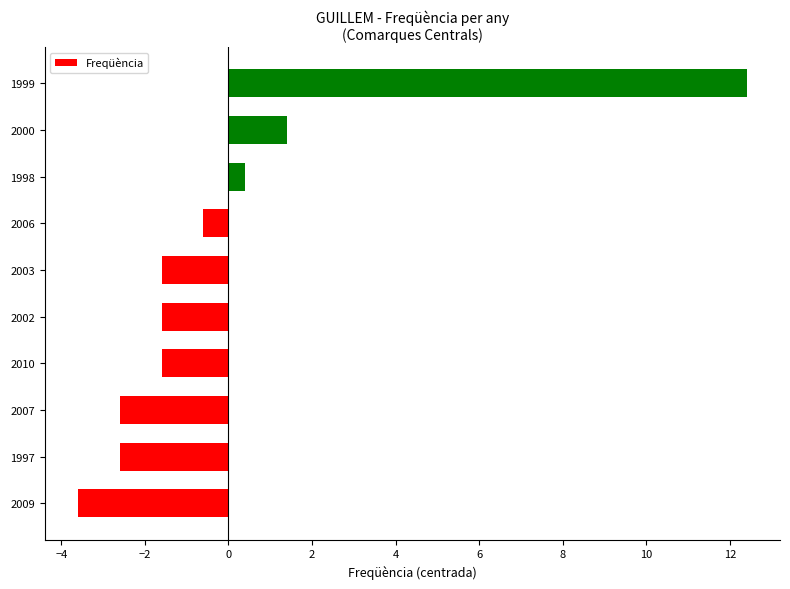

What value does the data have at 2002?

-1.6